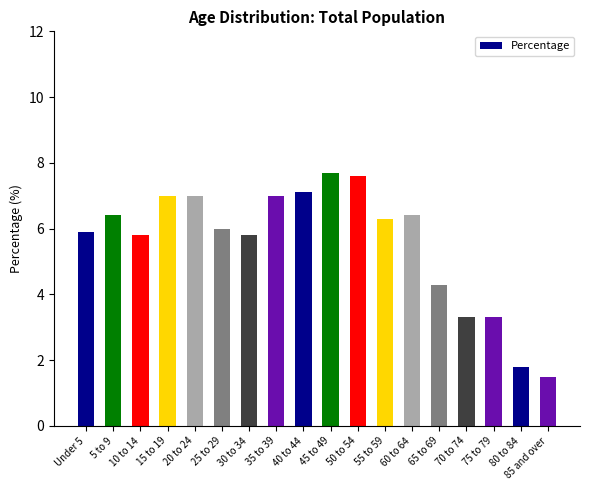

Where does the data first go above 6?

5 to 9